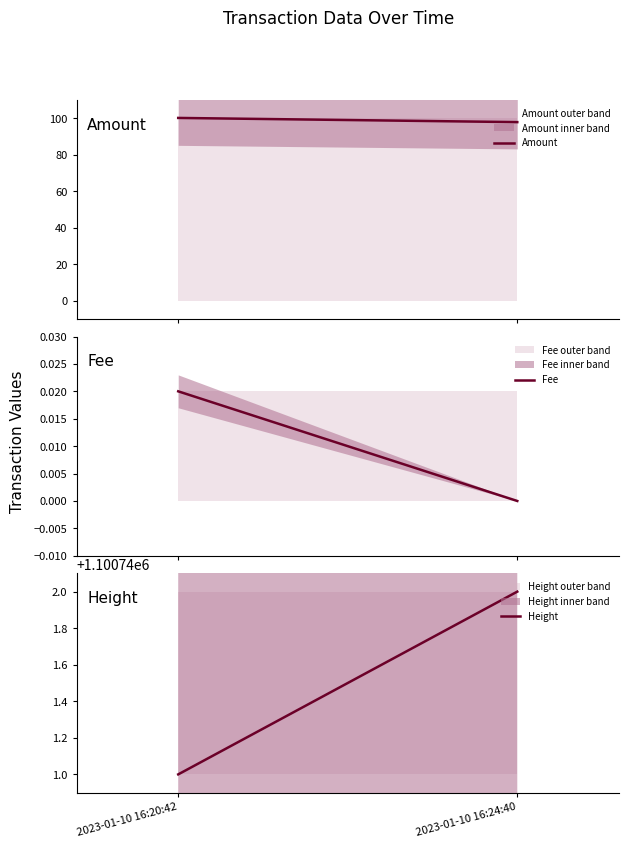

At which category is the sum across all series the highest?

2023-01-10 16:20:42